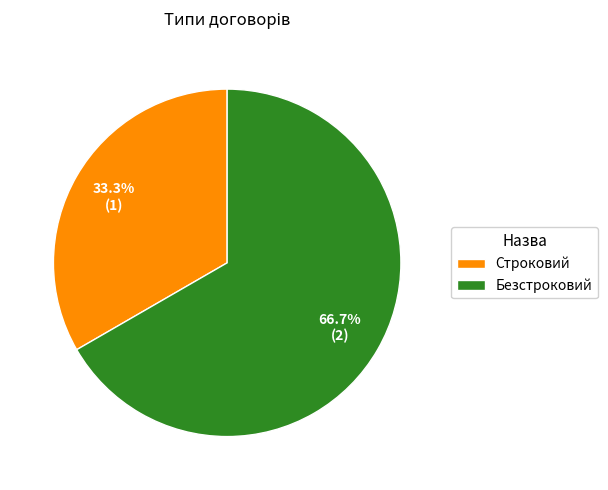

Combined, what portion of the pie is Строковий and Безстроковий?

100.0%